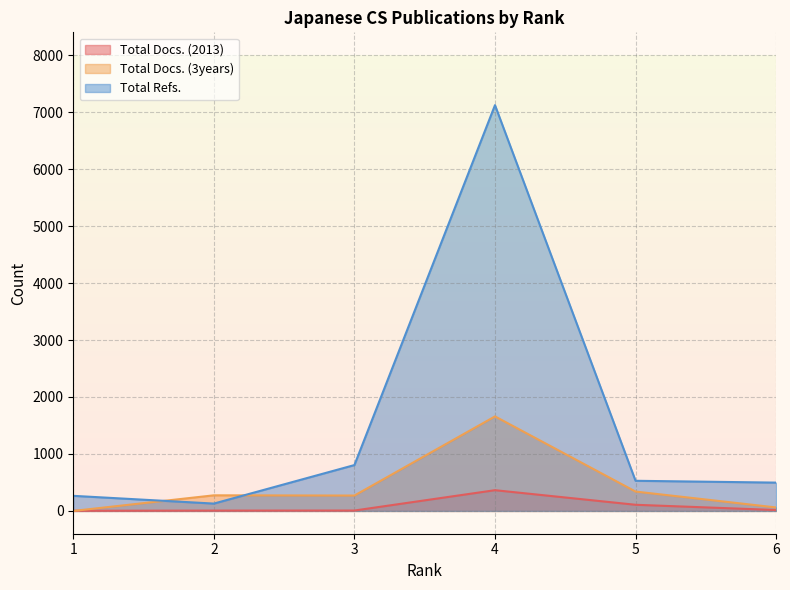

At which label does Total Refs. first exceed 529?

3